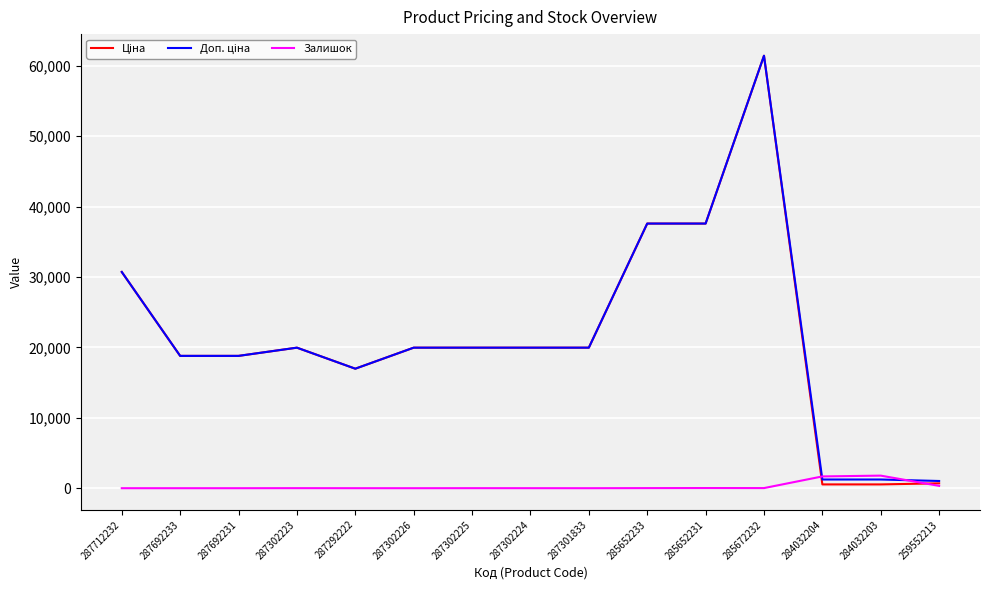

At which category is the sum across all series the highest?

285672232